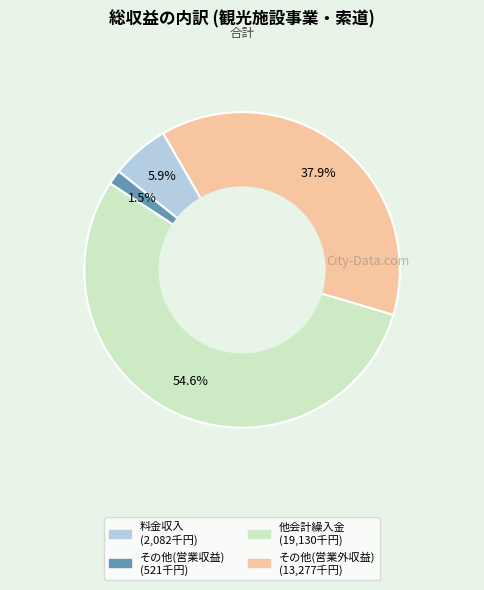

How many segments does this pie chart have?

4